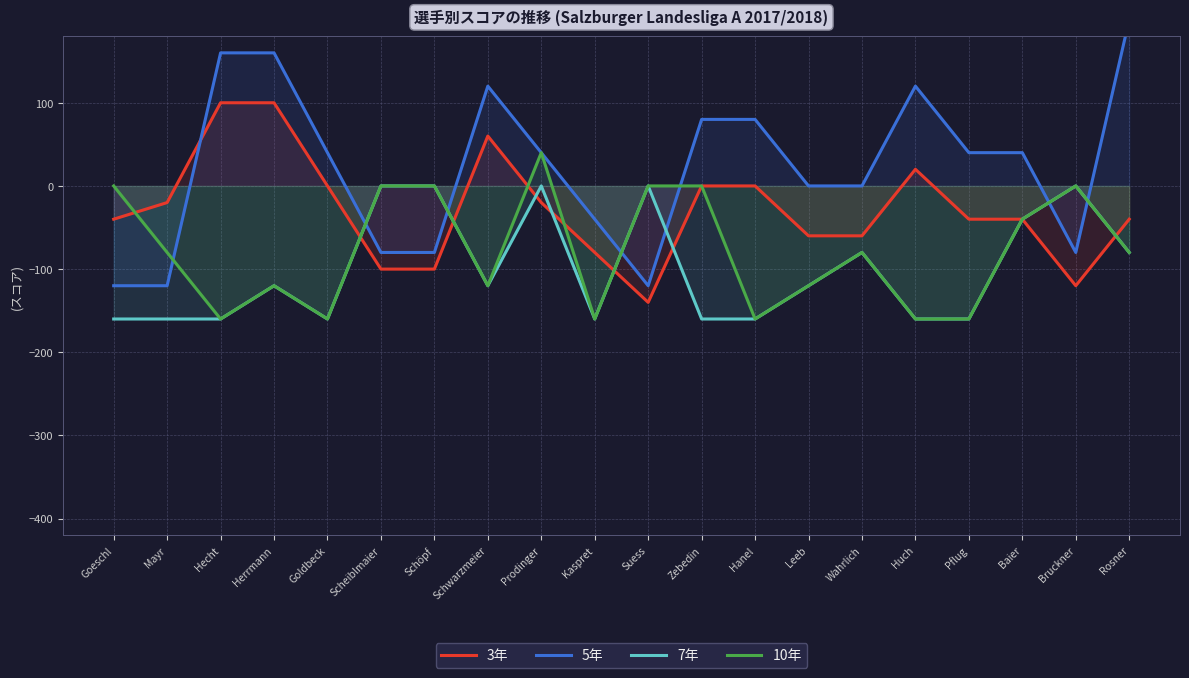

How many data points in 7年 are less than -120?

9